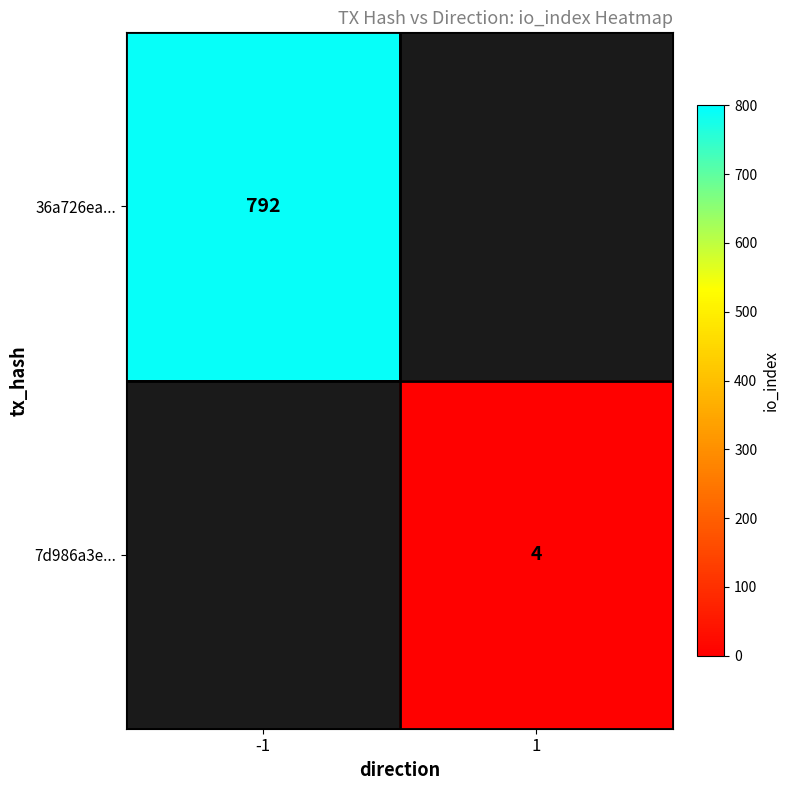

The 36a726ea... series shows 792 at -1. True or false?

True